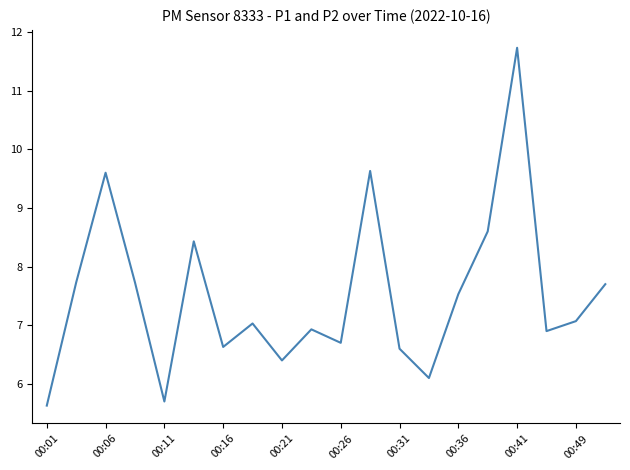

What is the difference between the maximum and minimum values?

6.1